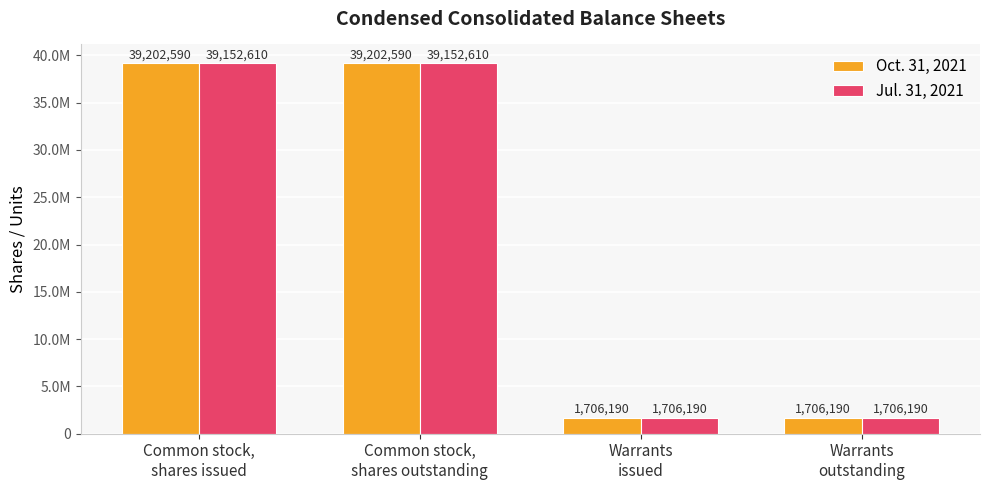

List the series in order of their overall mean, highest first.

Oct. 31, 2021, Jul. 31, 2021